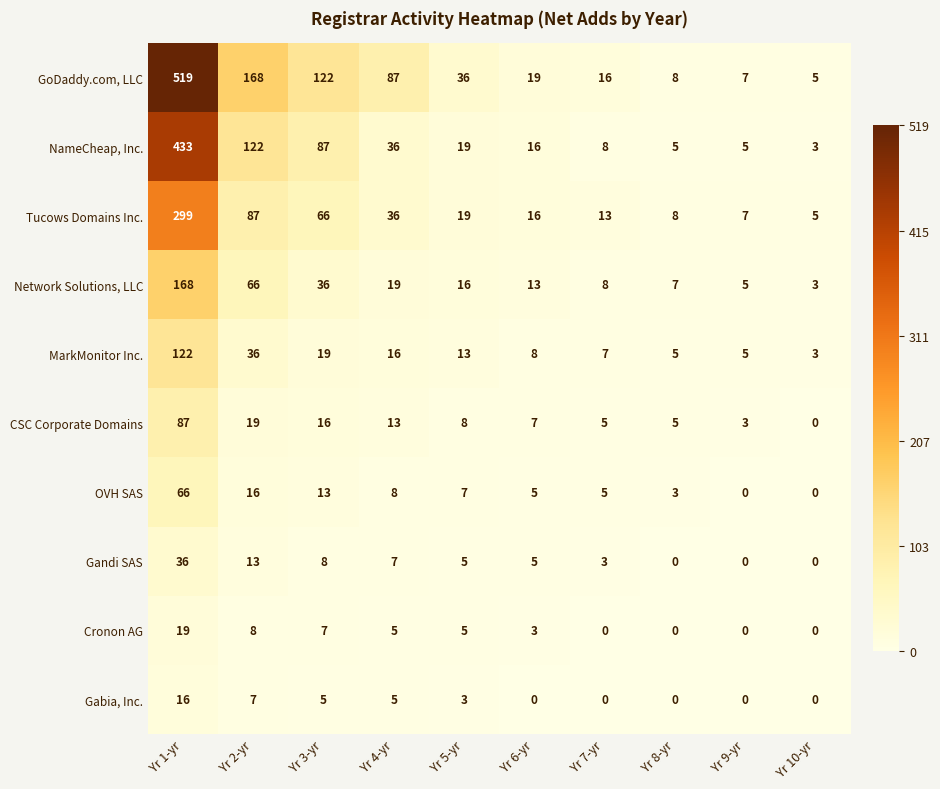

Which category has the highest value in the Network Solutions, LLC series?

Yr 1-yr